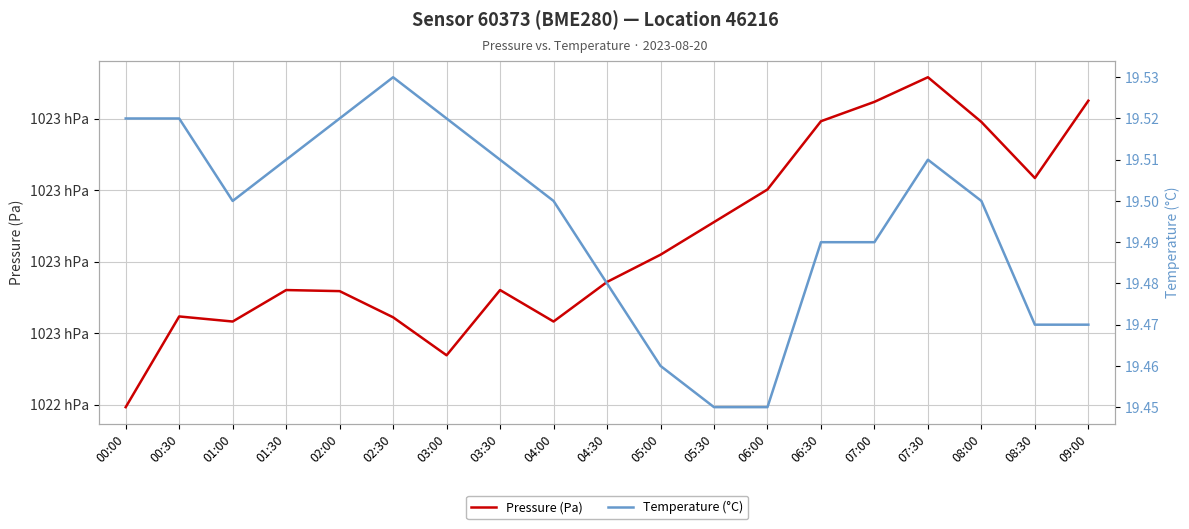

What is the value of the Pressure (Pa) point at the 14th from the left?

102289.6